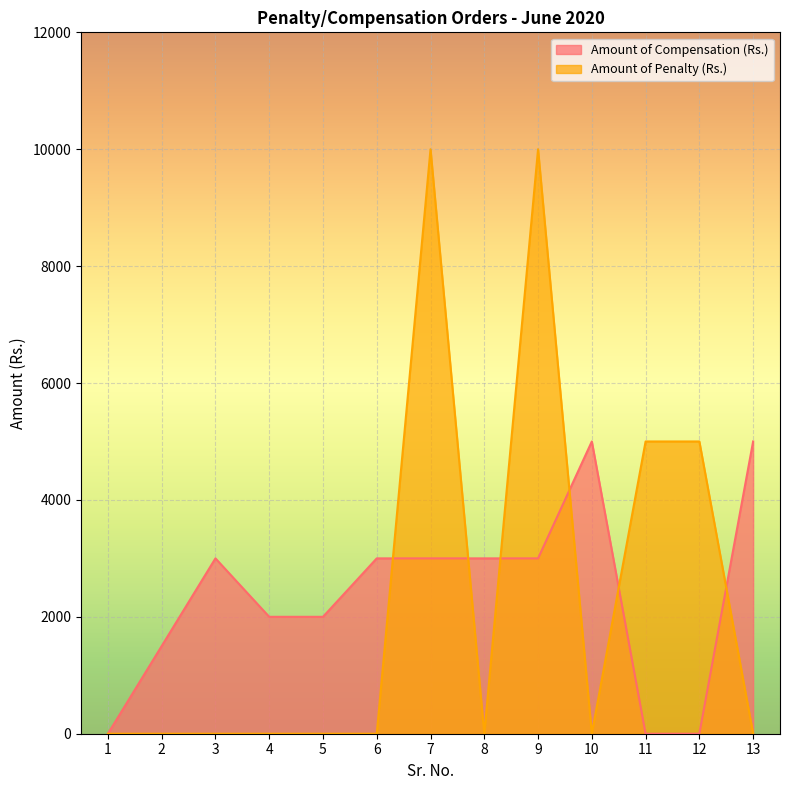

True or false: Amount of Compensation (Rs.) has a value of 2957 at 11.

False